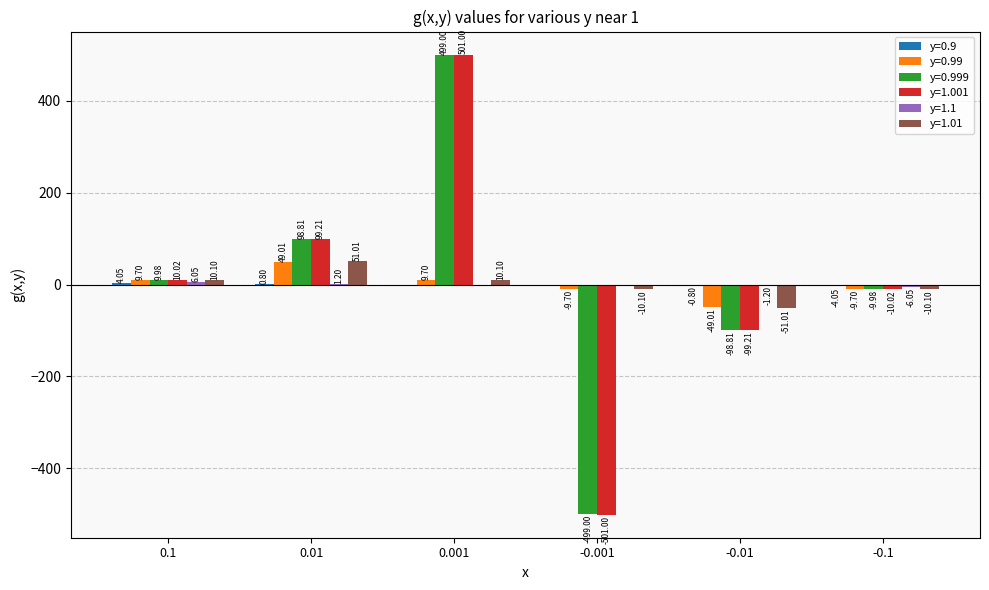

The y=1.001 series shows -10.0 at -0.1. True or false?

True